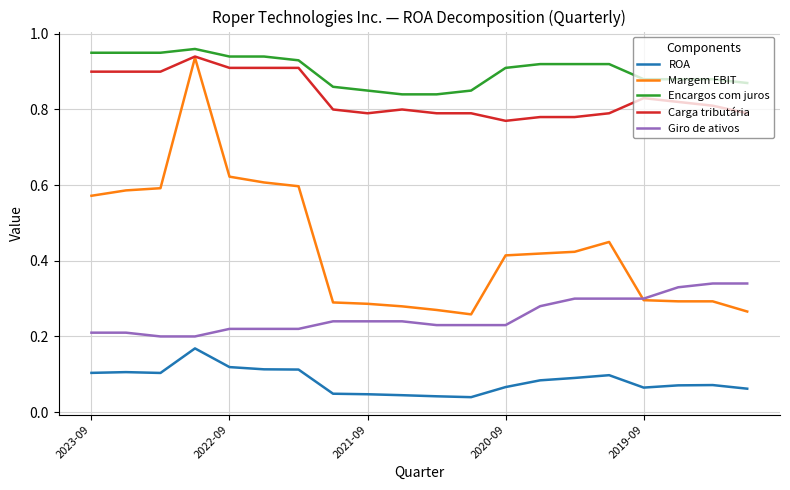

Which series has the largest range (max minus min)?

Margem EBIT